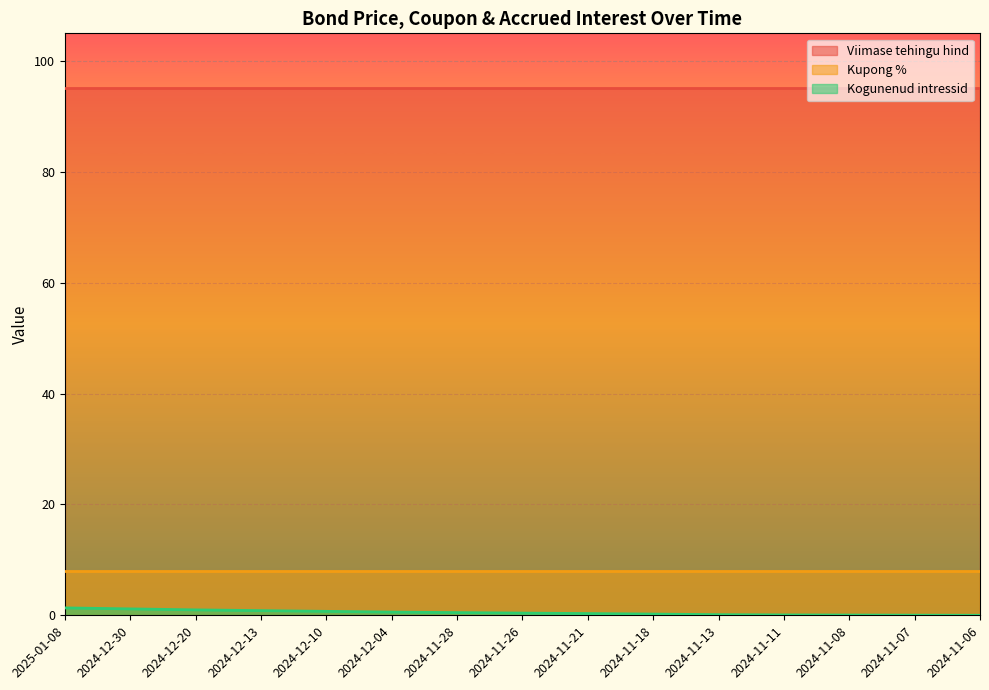

Rank the series at 2024-11-13 from highest to lowest value.

Viimase tehingu hind, Kupong %, Kogunenud intressid